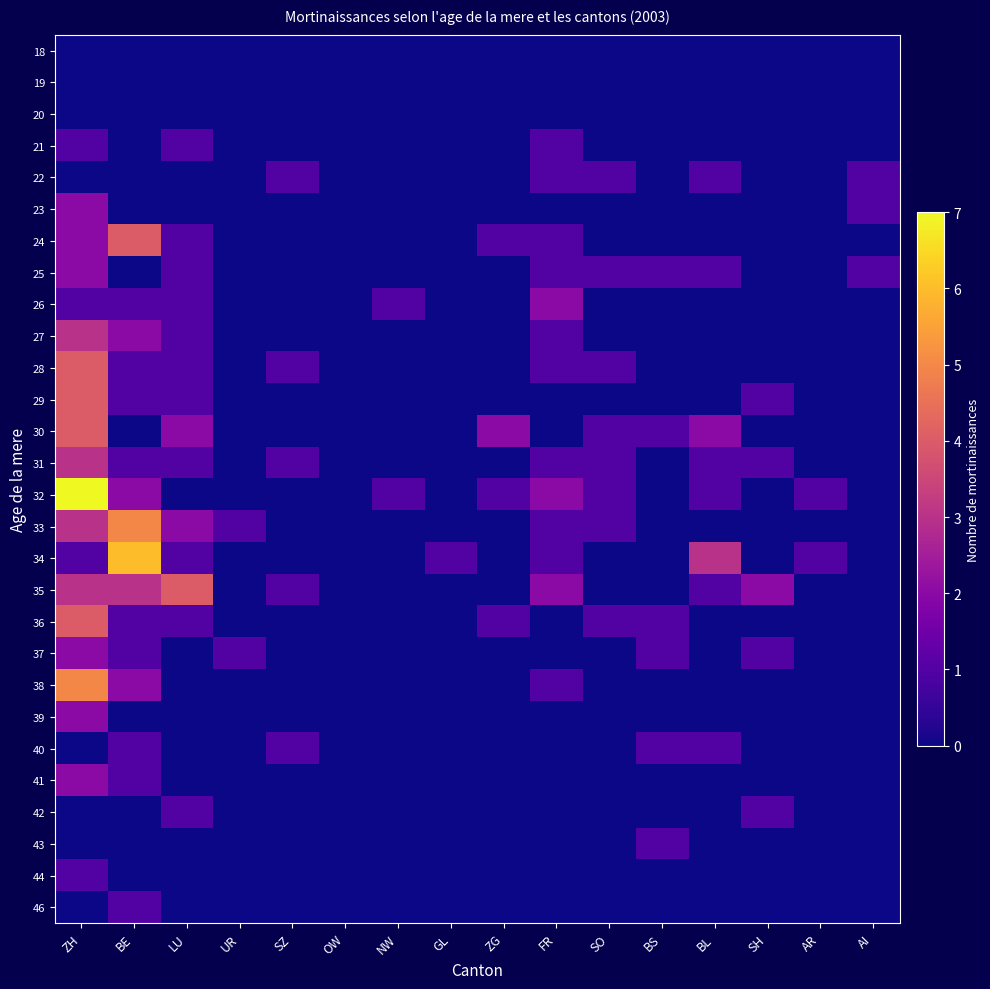

At AR, list the series in order from smallest to largest.

18, 19, 20, 21, 22, 23, 24, 25, 26, 27, 28, 29, 30, 31, 33, 35, 36, 37, 38, 39, 40, 41, 42, 43, 44, 46, 32, 34